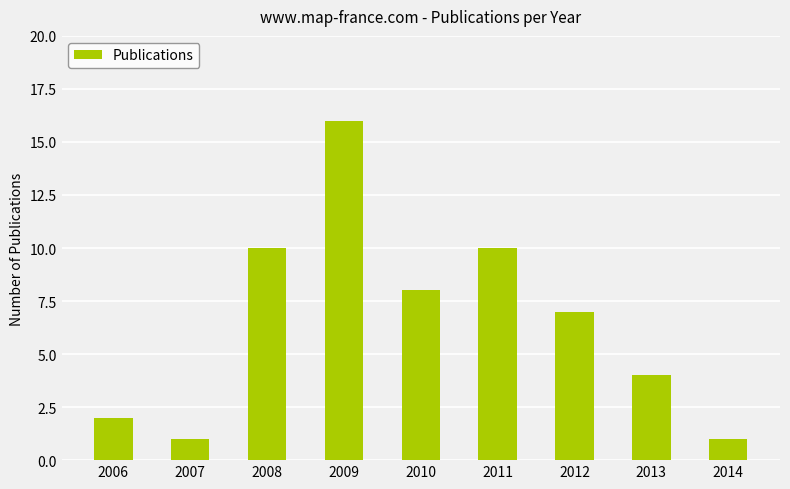

Are the bars horizontal?

No